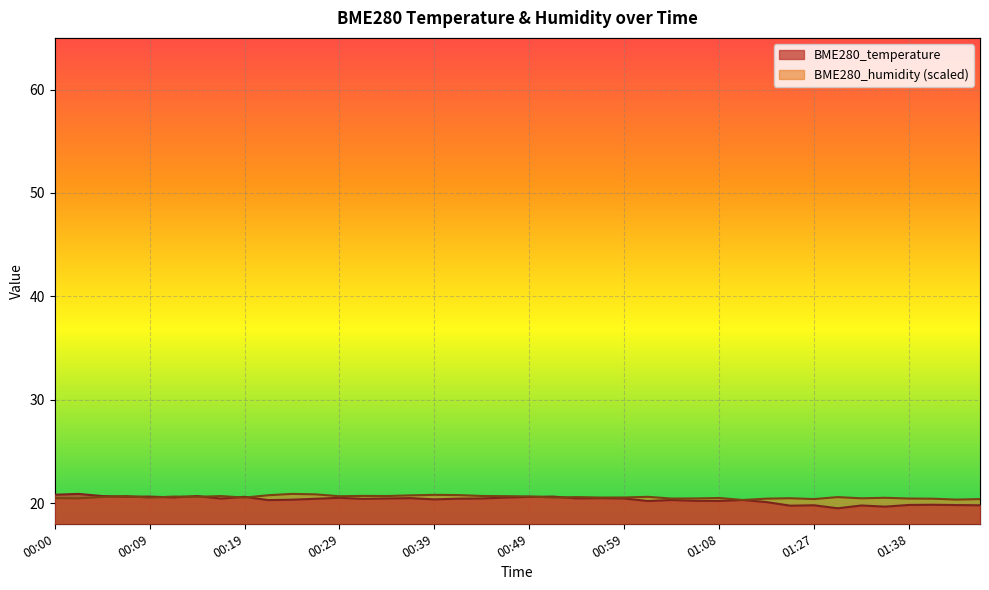

Which category has the highest value across all series?

00:02